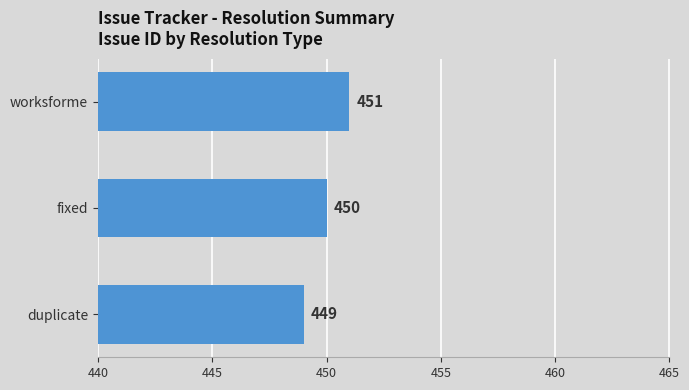

Reading bottom to top, extract all data points from this chart.

duplicate=449	fixed=450	worksforme=451